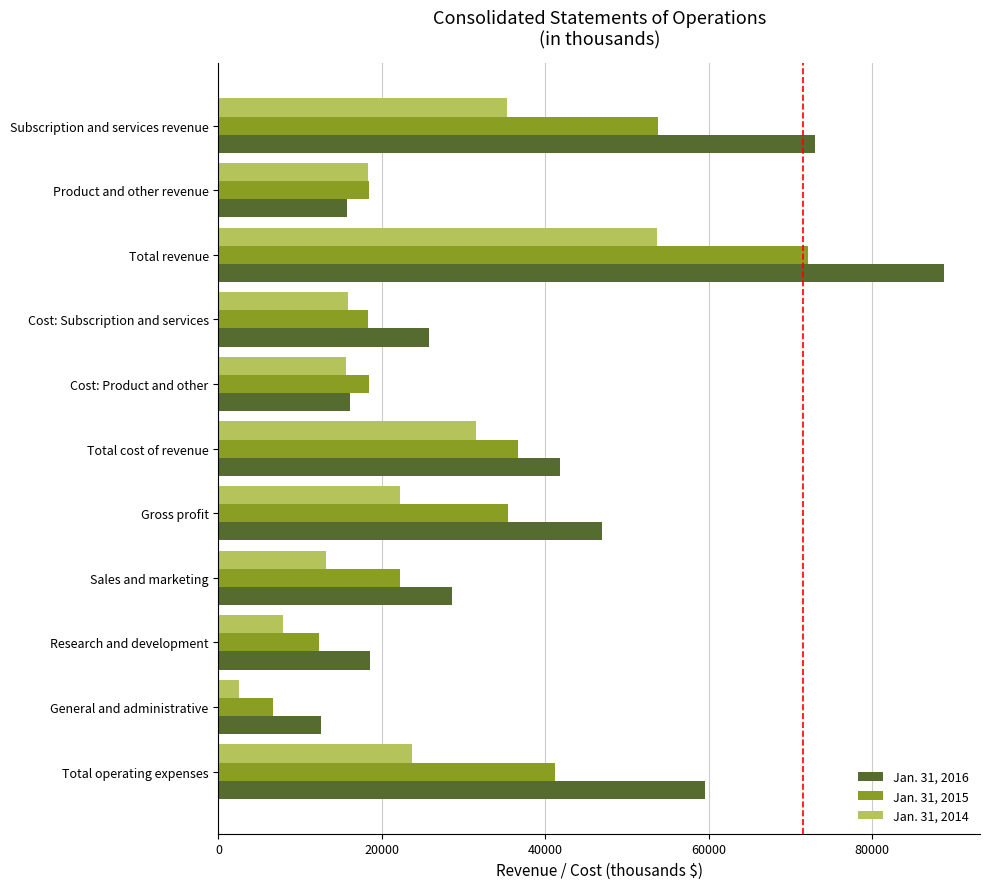

Count the number of data series in this chart.

3